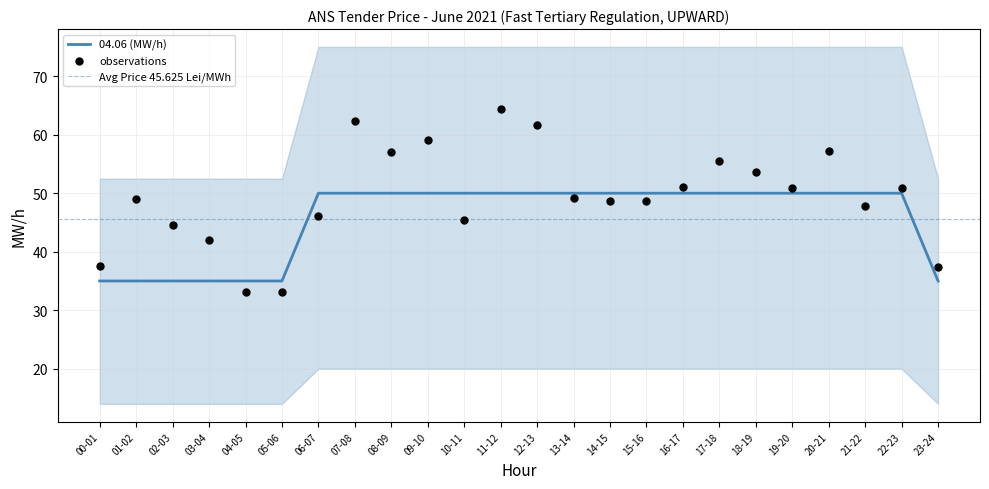

At how many categories does at least one series exceed 8?

24